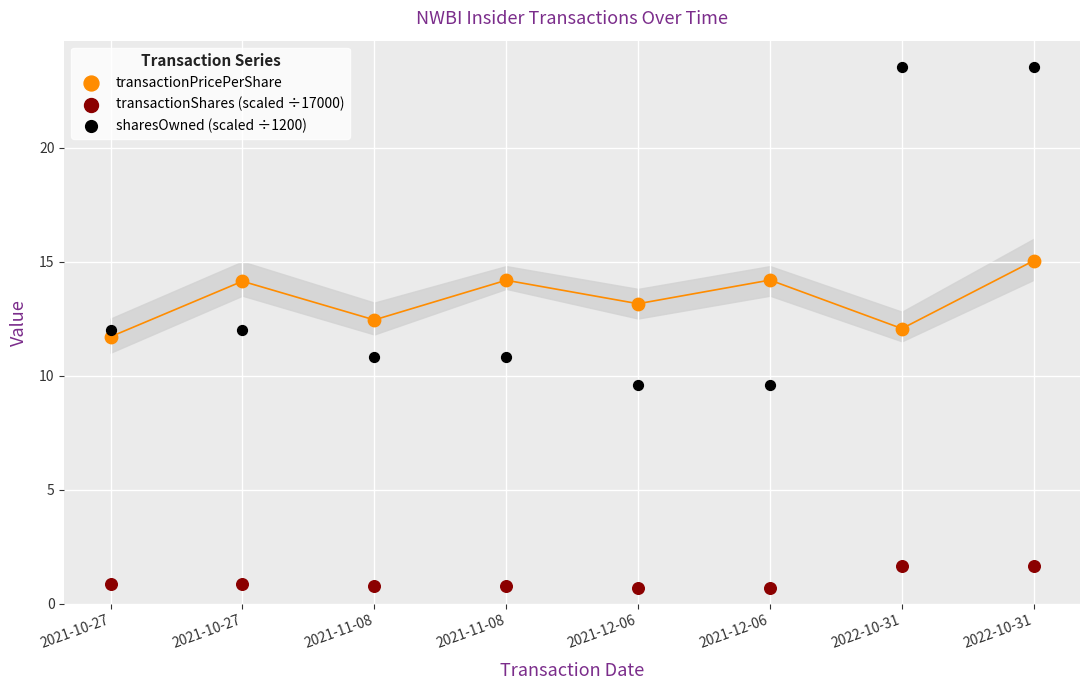

Which series has the largest Y range (max minus min)?

sharesOwned (scaled ÷1200)